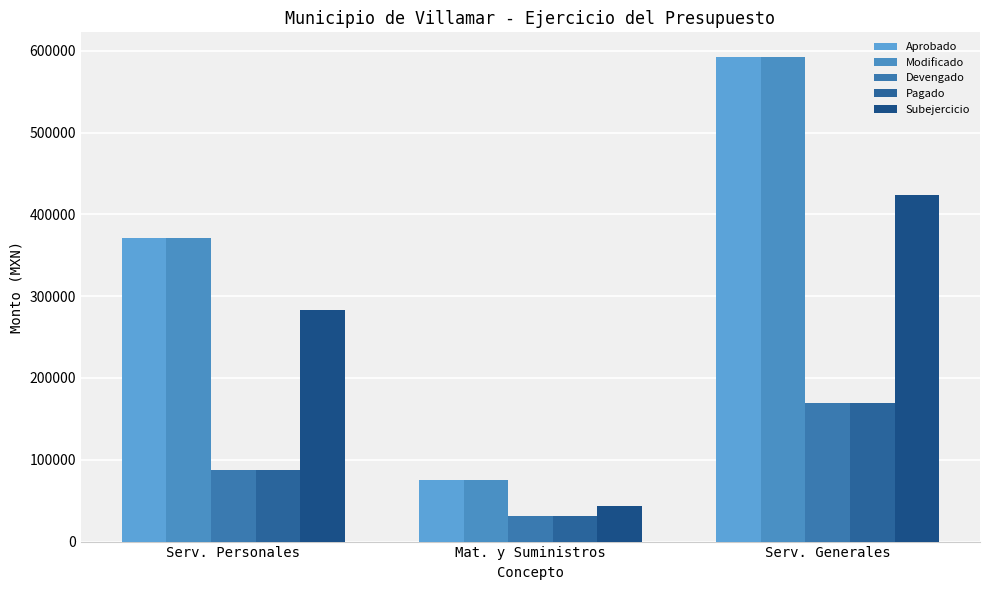

Reading left to right, list all the values displayed in this chart.

Aprobado: 371366.9	75553.1	592800.0
Modificado: 371366.9	75553.1	592800.0
Devengado: 87850.0	31835.4	169605.4
Pagado: 87850.0	31835.4	169605.4
Subejercicio: 283516.9	43717.7	423194.6